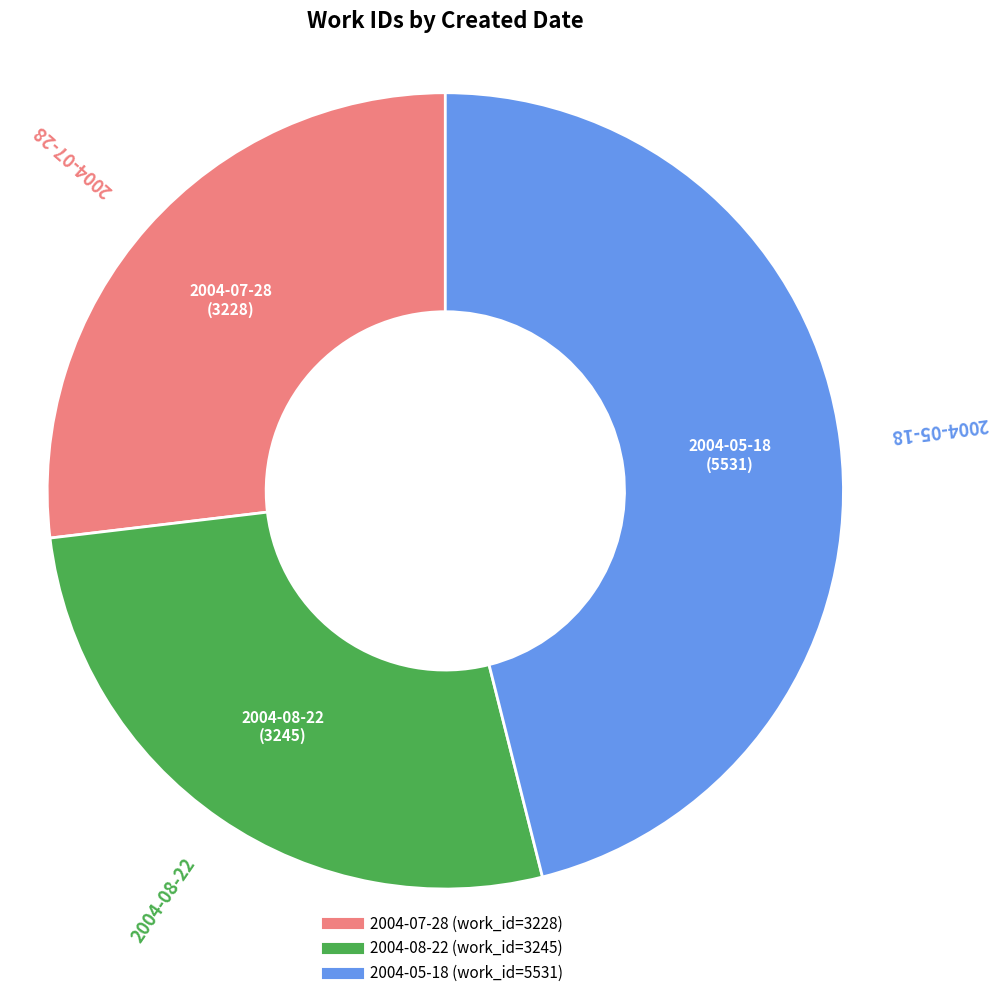

Combined, do 2004-07-28 and 2004-08-22 account for over 50%?

Yes